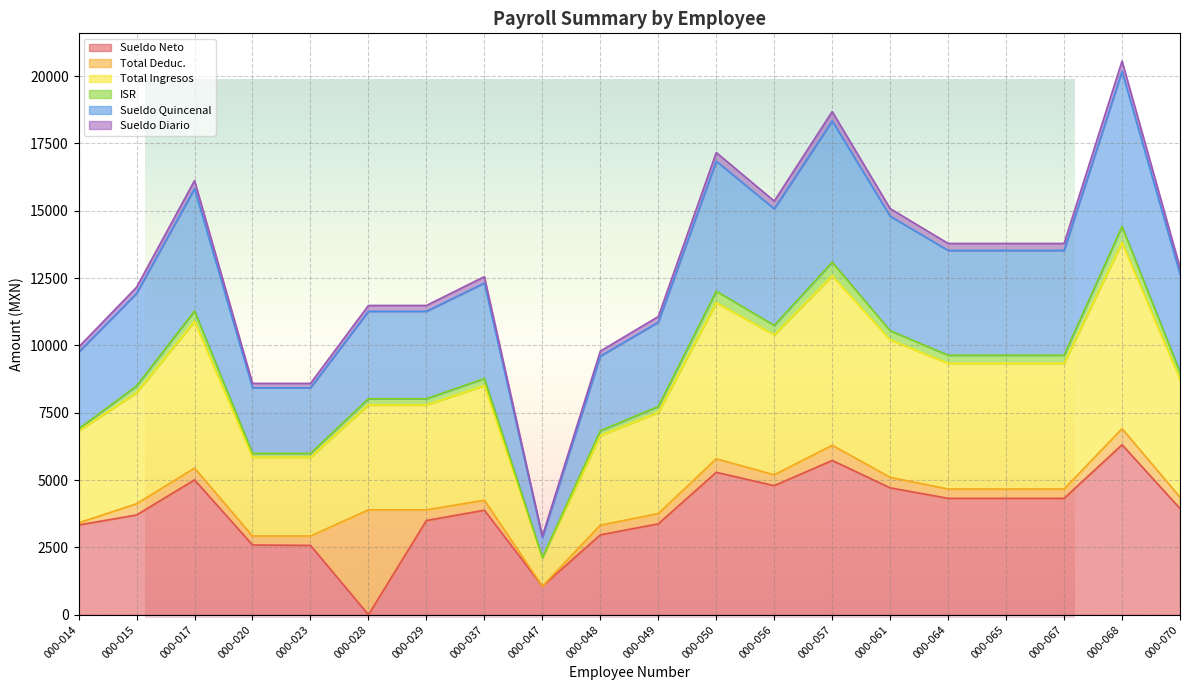

At which label does Sueldo Neto reach its peak?

000-068